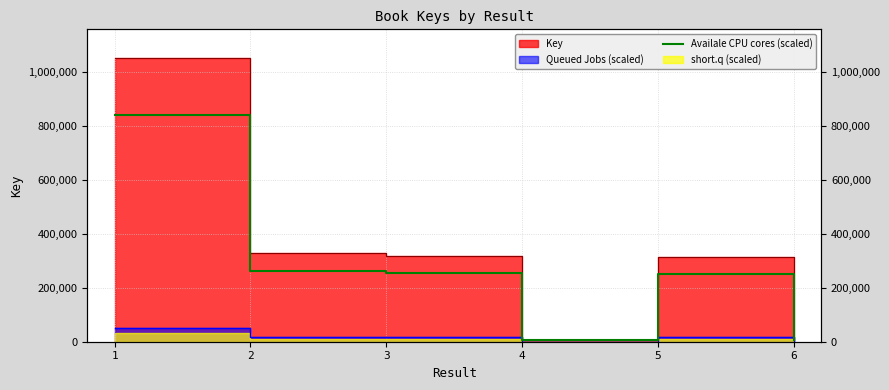

What is the value of the 6th point from the left?

5300.8